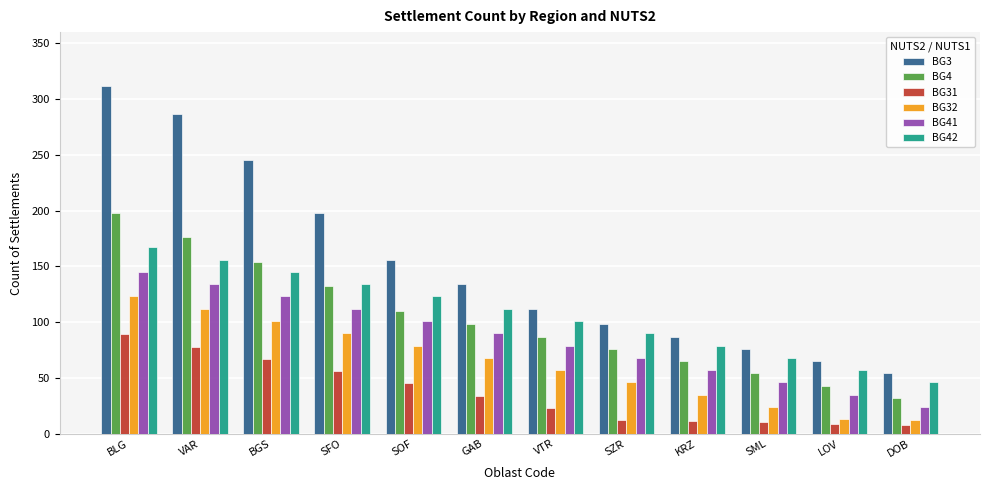

Which series has the largest total across all categories?

BG3